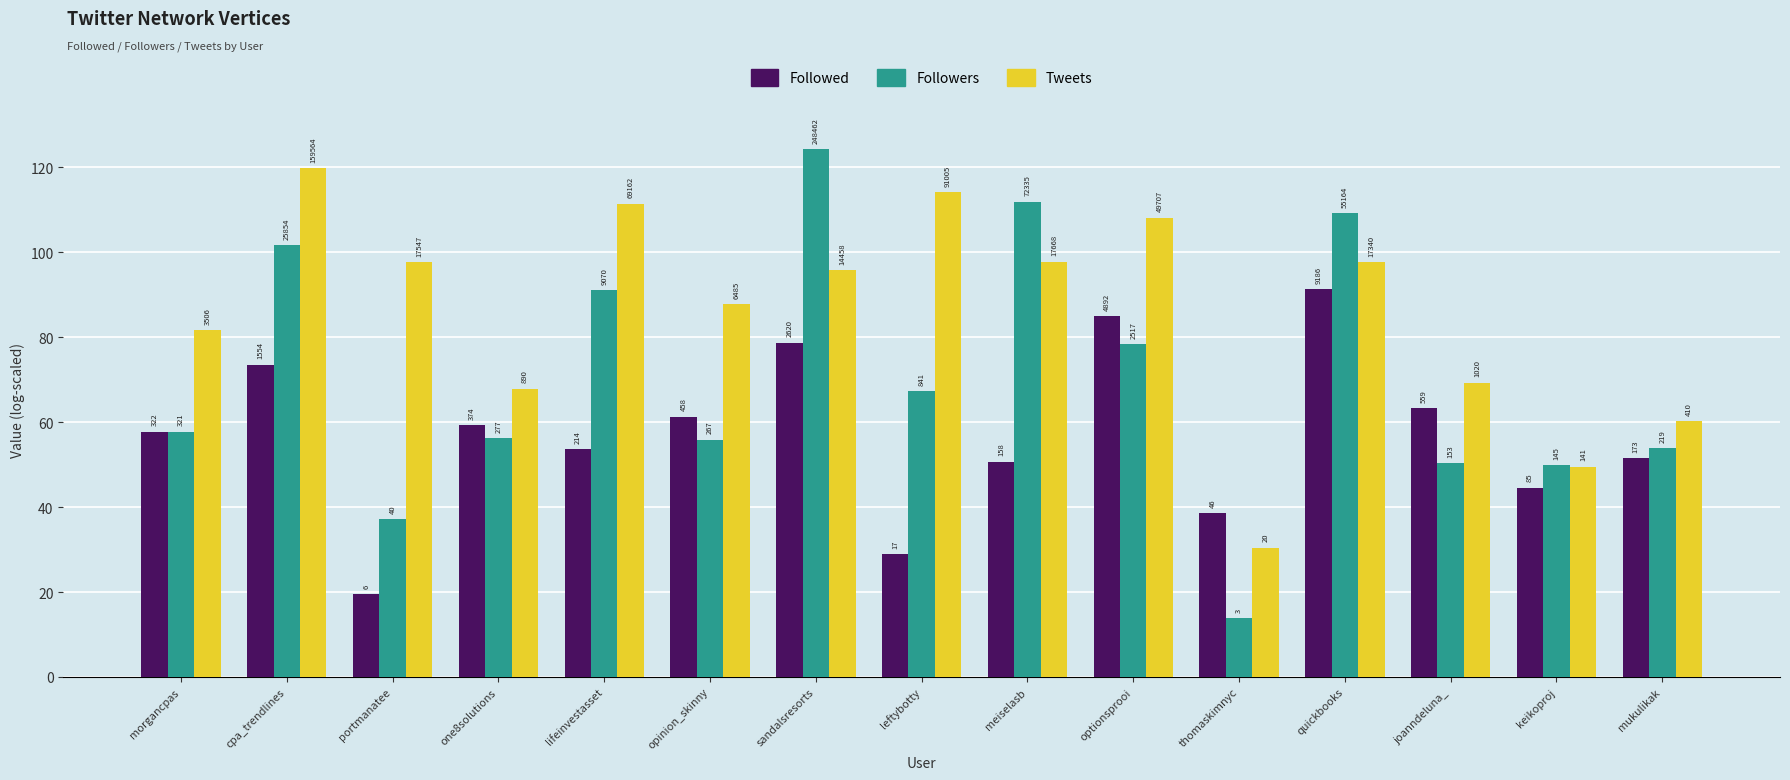

What are all the series names shown in the legend?

Followed, Followers, Tweets